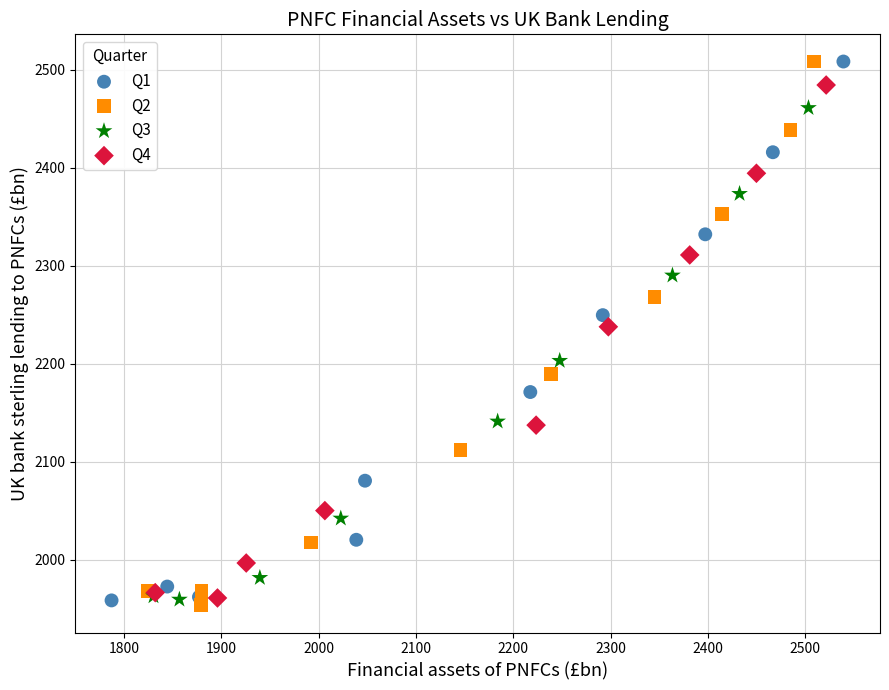

What are all the series names shown in the legend?

Q1, Q2, Q3, Q4